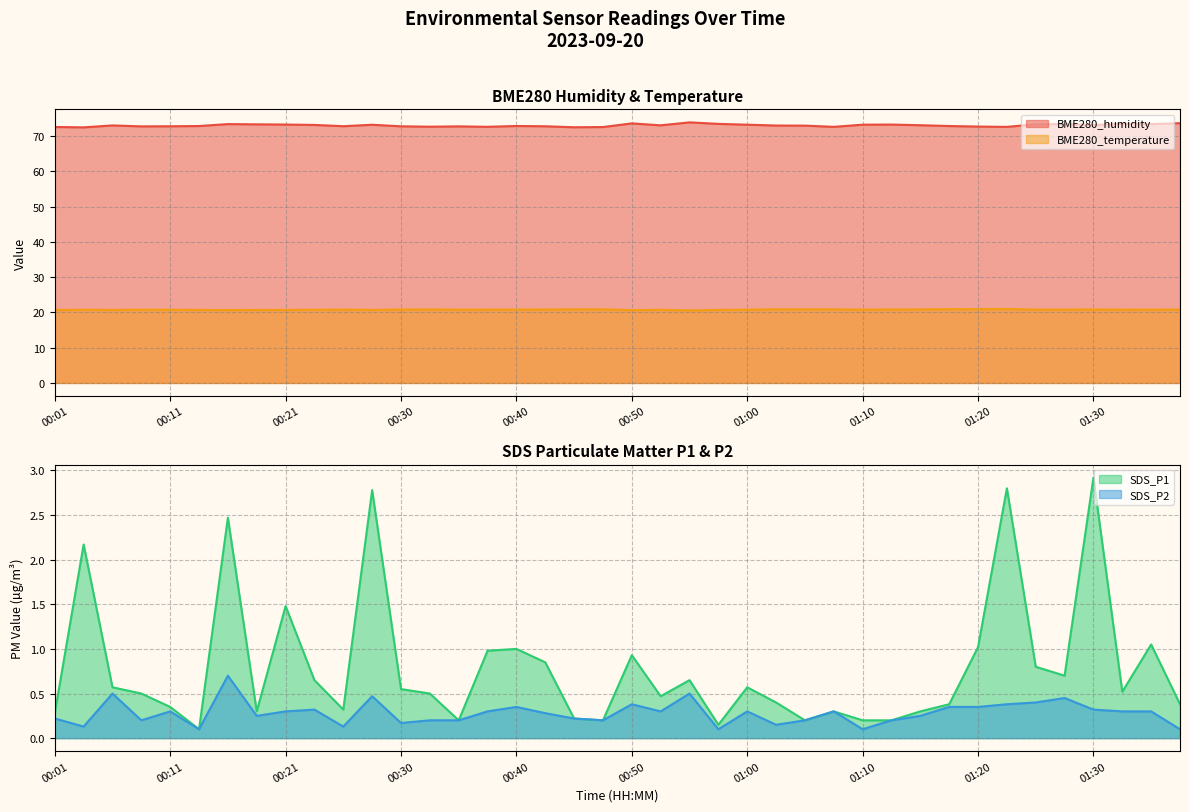

At which category is the sum across all series the highest?

00:16